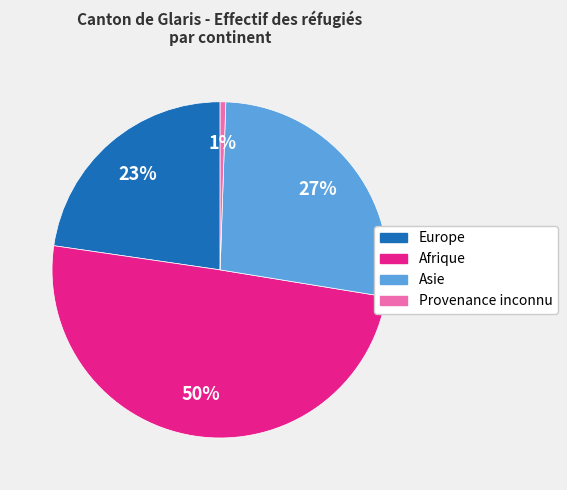

Which has a higher value, Europe or Afrique?

Afrique